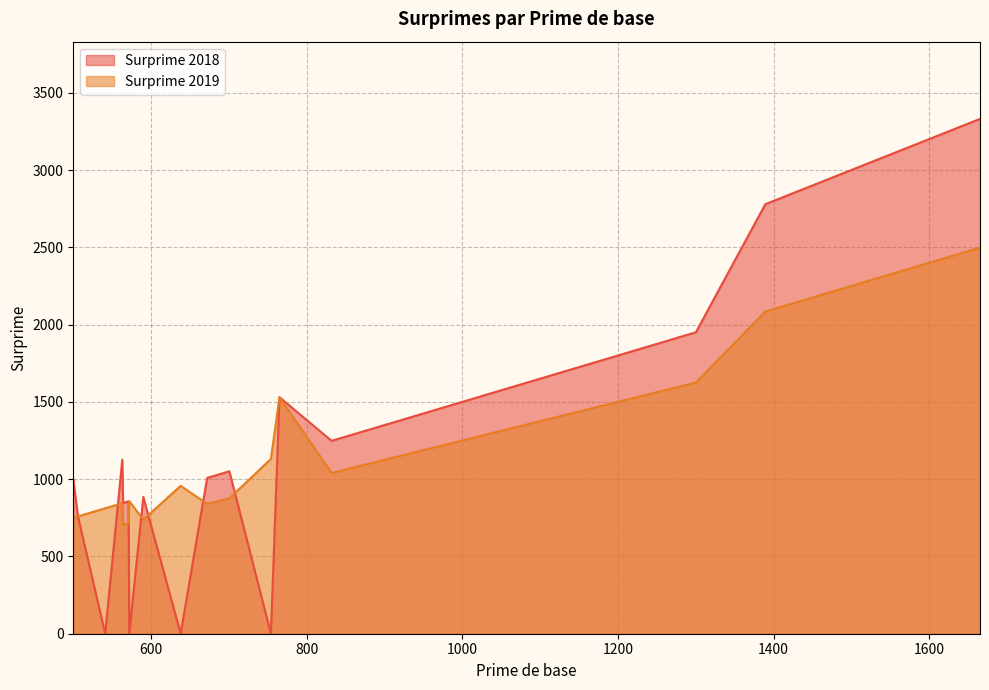

Which series has the largest range (max minus min)?

Surprime 2018